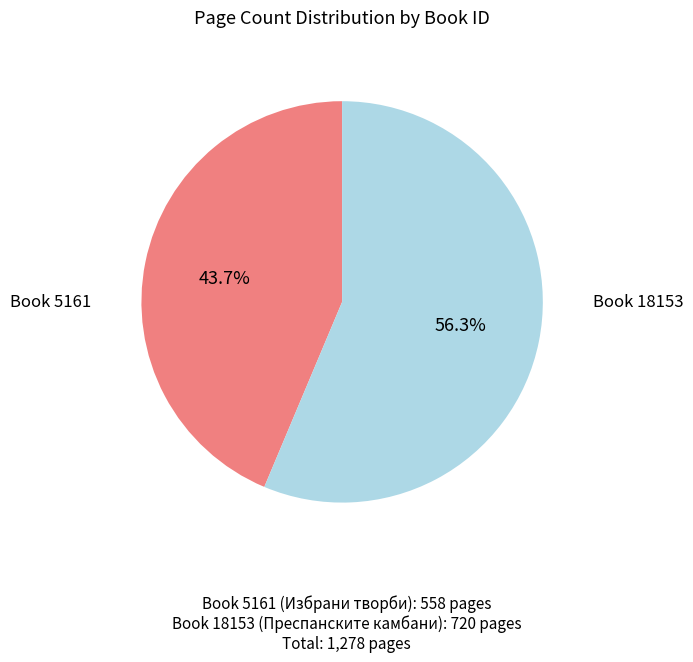

Does any single category account for the majority?

Yes